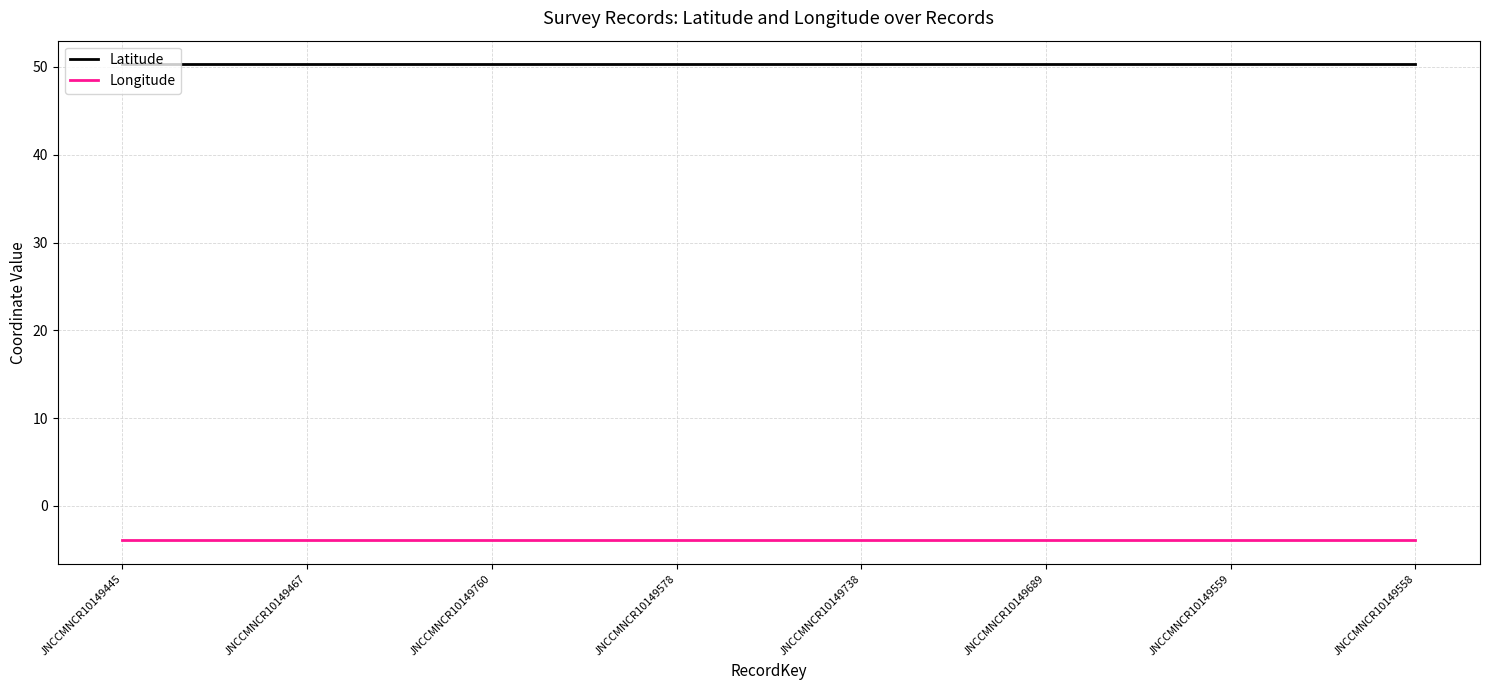

What is the sum of all Longitude values?

-31.2